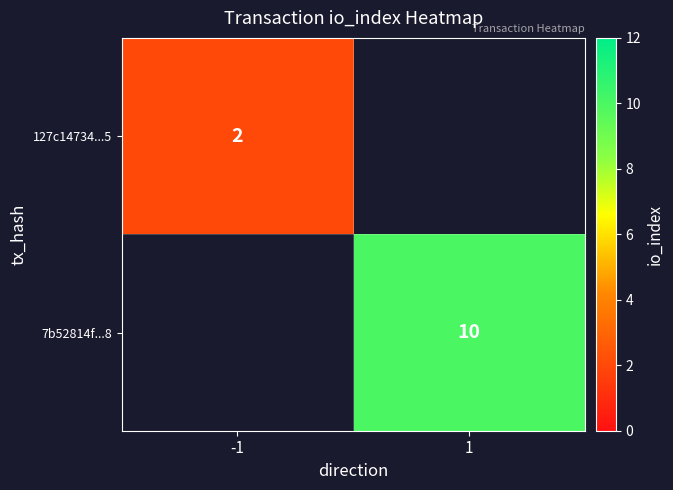

How many series are shown in this chart?

2